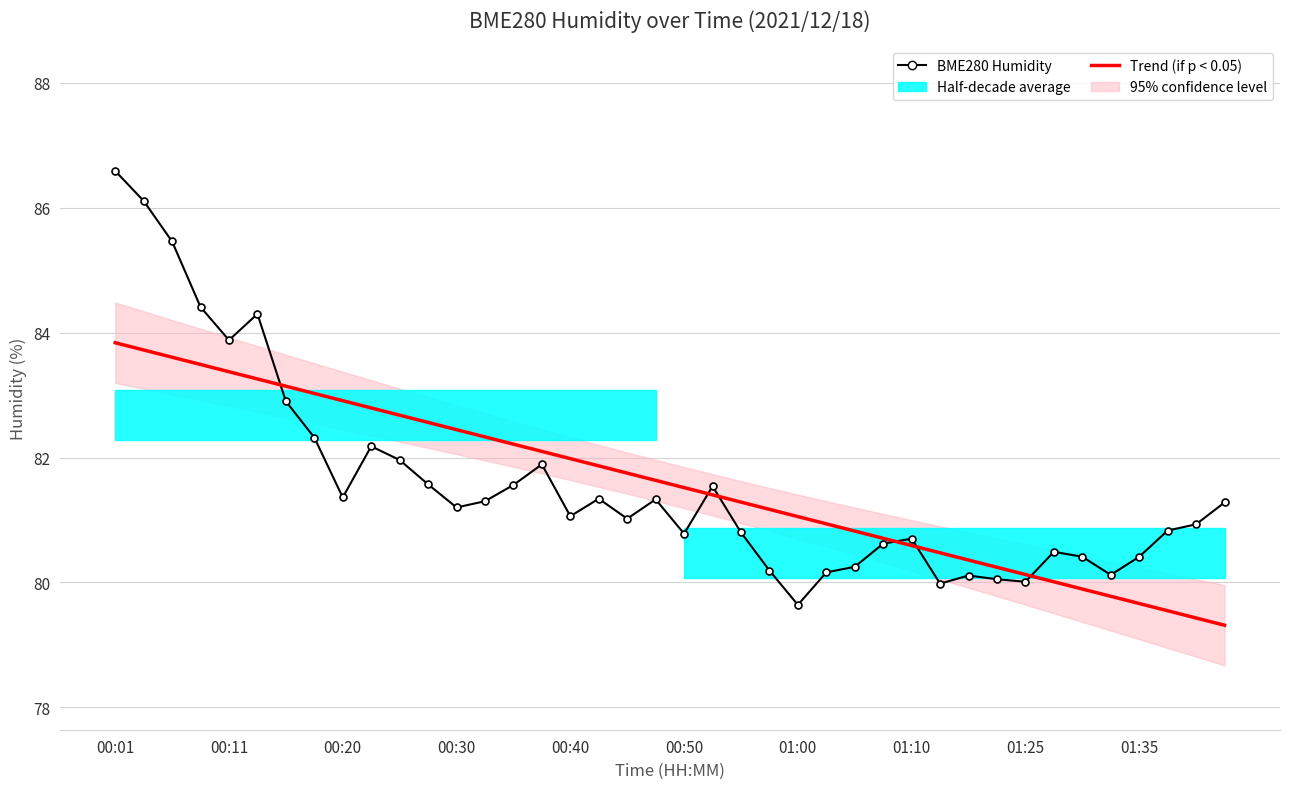

What is the greatest value displayed?

86.6